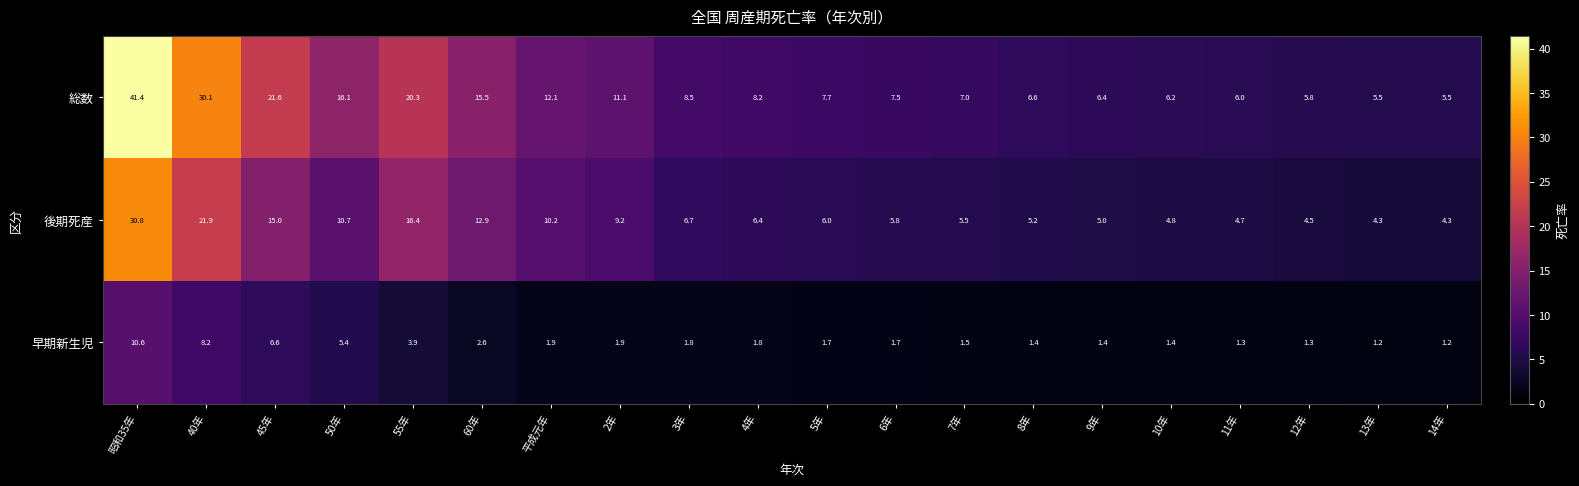

Which series has the largest range (max minus min)?

総数